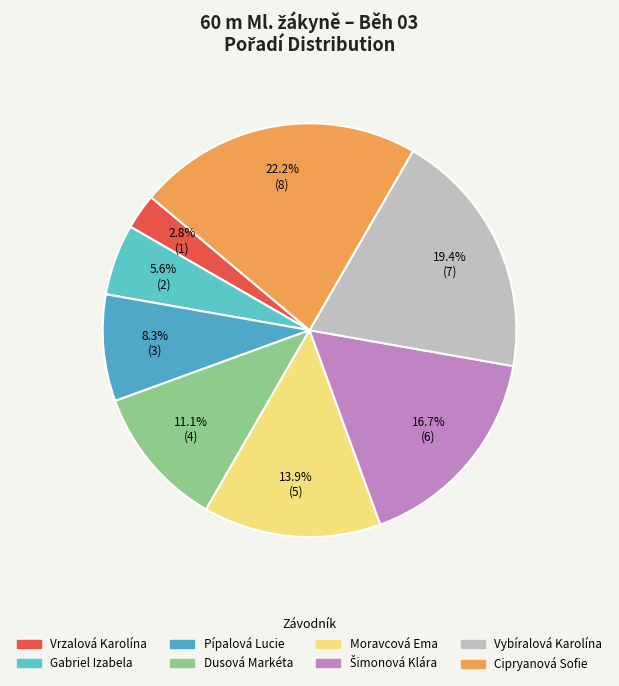

Does Gabriel Izabela represent more than half of the total?

No